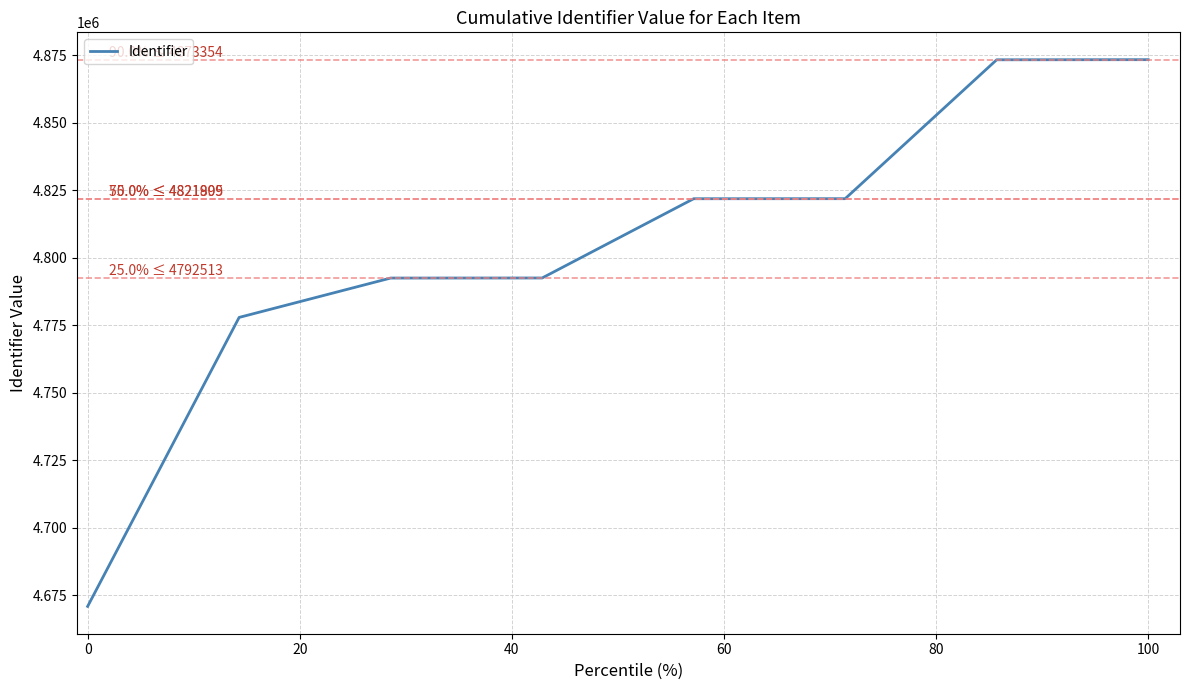

What is the greatest value displayed?

4873395